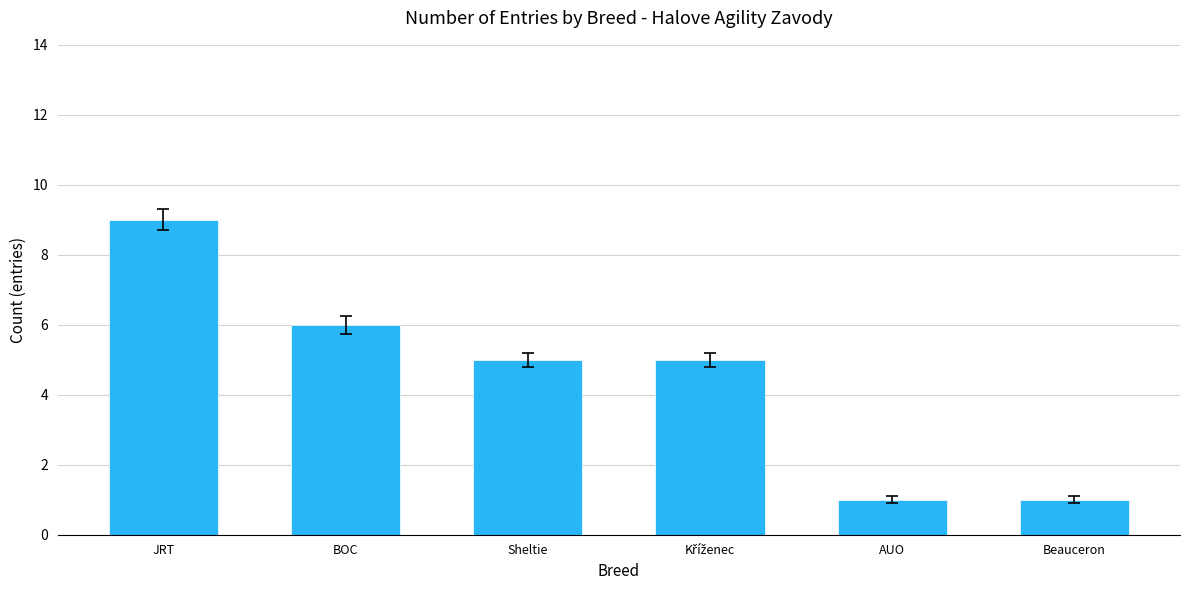

What is the difference between the maximum and minimum values?

8